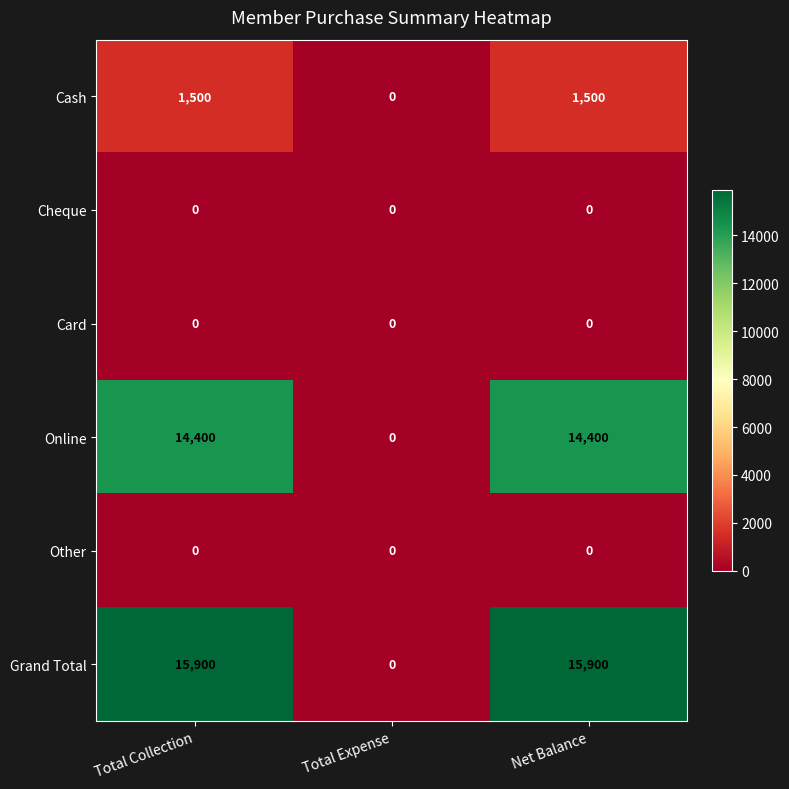

What is the maximum value shown in the chart?

15900